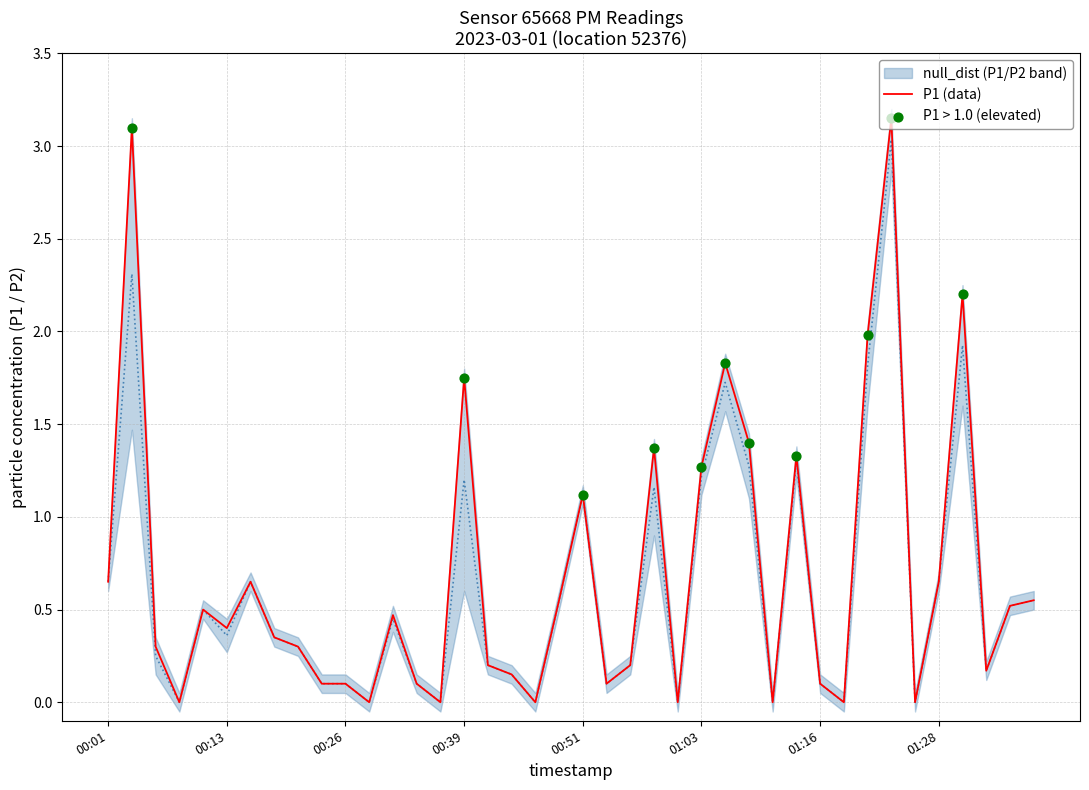

Which series contains the lowest Y value?

P1